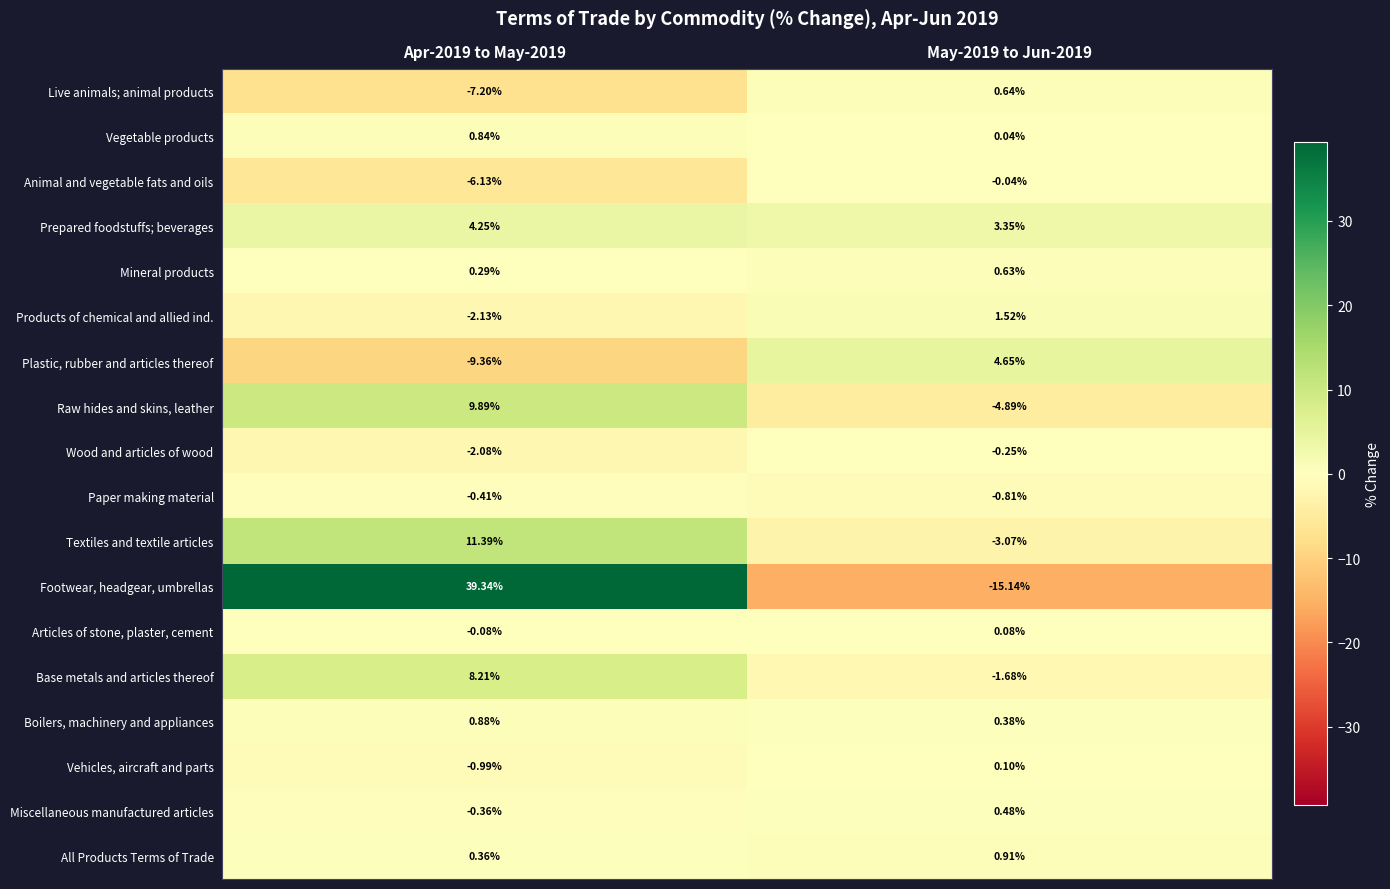

At May-2019 to Jun-2019, list the series in order from largest to smallest.

Plastic, rubber and articles thereof, Prepared foodstuffs; beverages, Products of chemical and allied ind., All Products Terms of Trade, Live animals; animal products, Mineral products, Miscellaneous manufactured articles, Boilers, machinery and appliances, Vehicles, aircraft and parts, Articles of stone, plaster, cement, Vegetable products, Animal and vegetable fats and oils, Wood and articles of wood, Paper making material, Base metals and articles thereof, Textiles and textile articles, Raw hides and skins, leather, Footwear, headgear, umbrellas